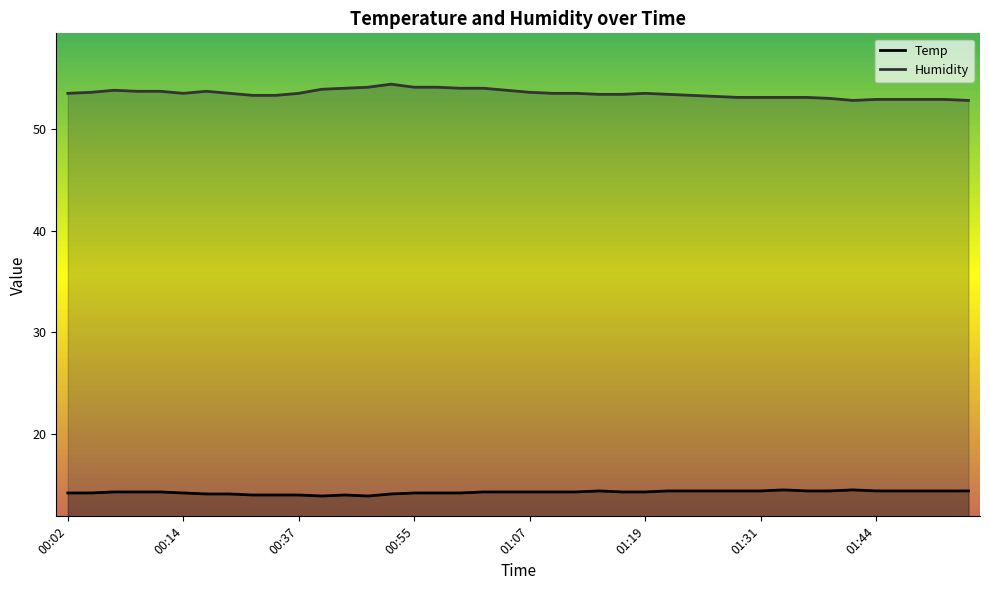

Which category has the highest value in the Humidity series?

00:52